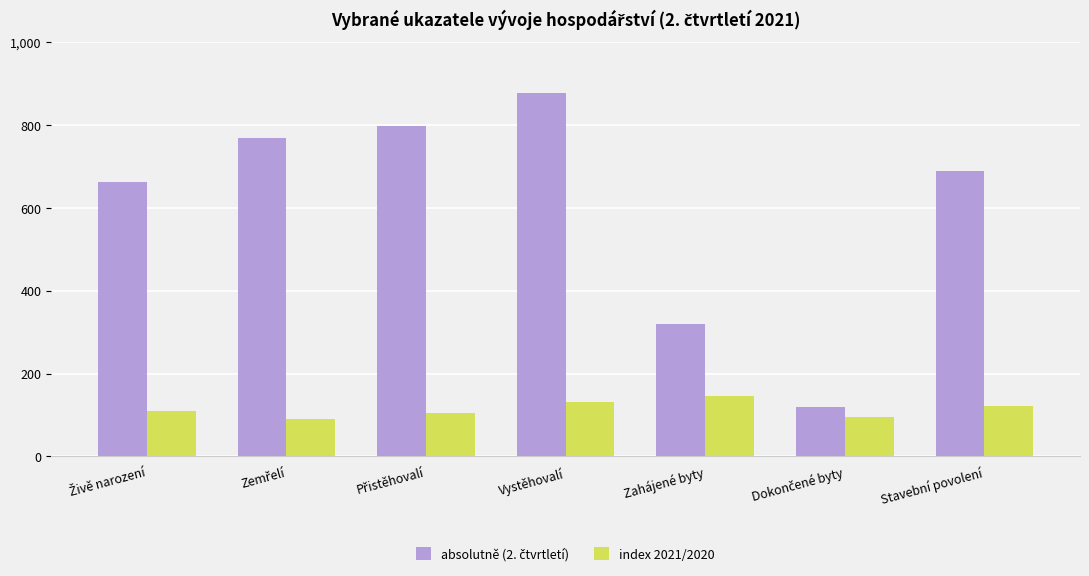

Is it true that index 2021/2020 equals 146.6 at Zahájené byty?

True